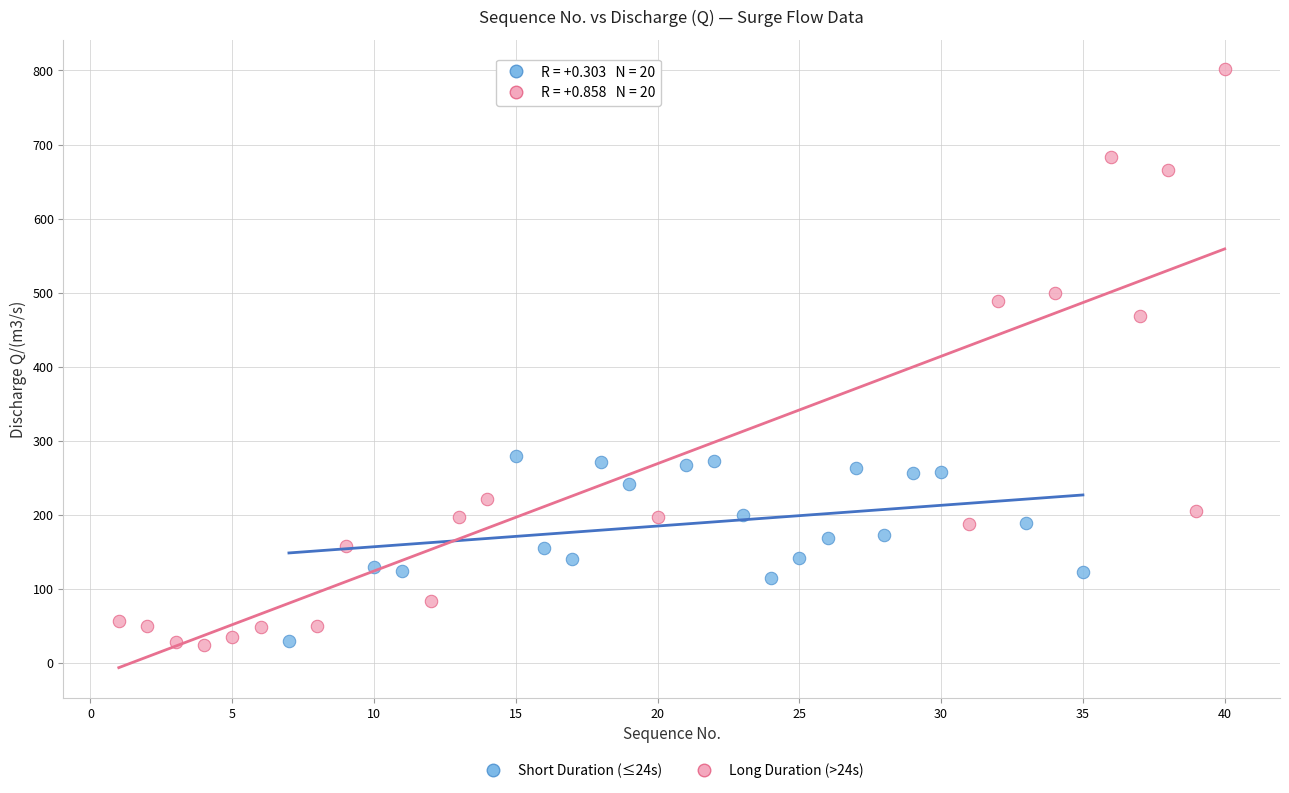

Which series has the widest spread of Y values?

Long Duration (>24s)